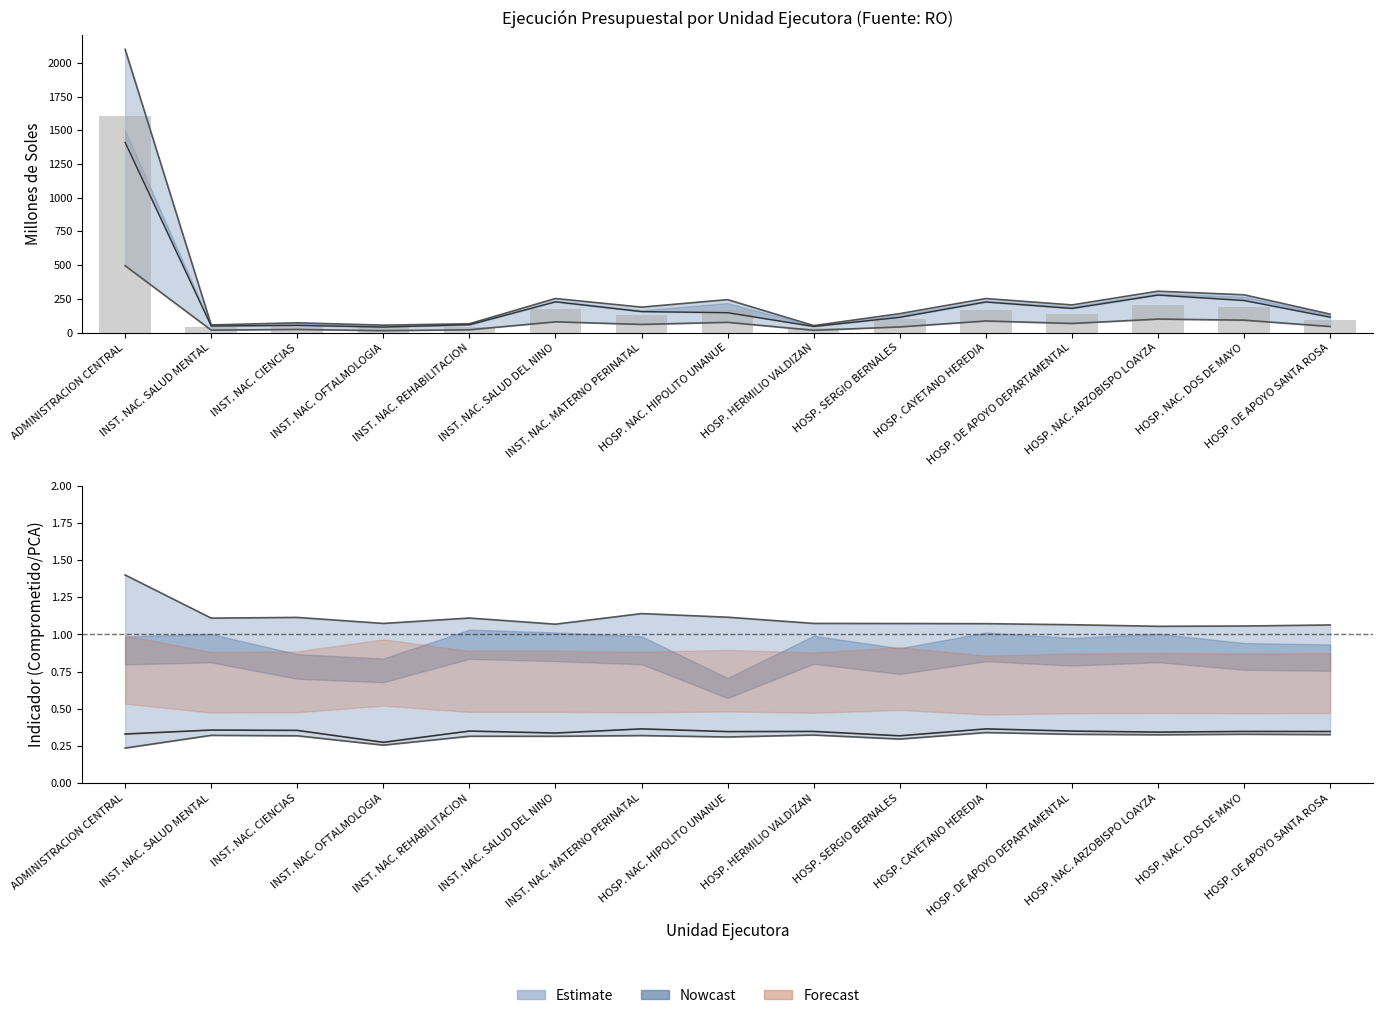

What is the difference between the maximum and minimum values?

1569.4